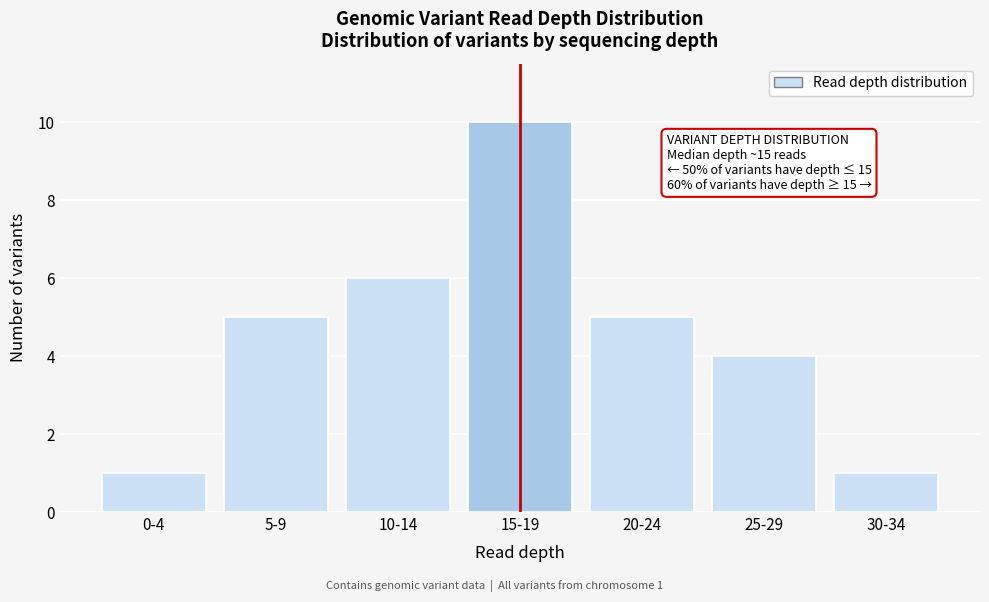

Reading left to right, what are all the values shown in this chart?

1	5	6	10	5	4	1